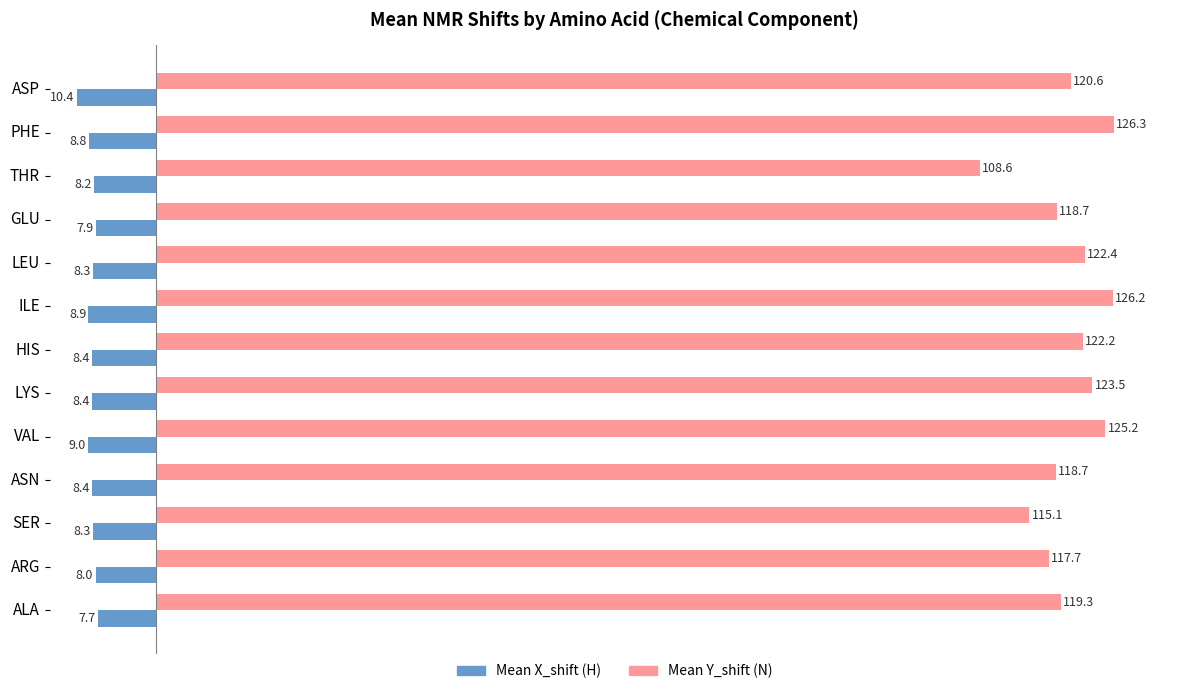

What is the difference between the highest and lowest values at ALA?

127.0